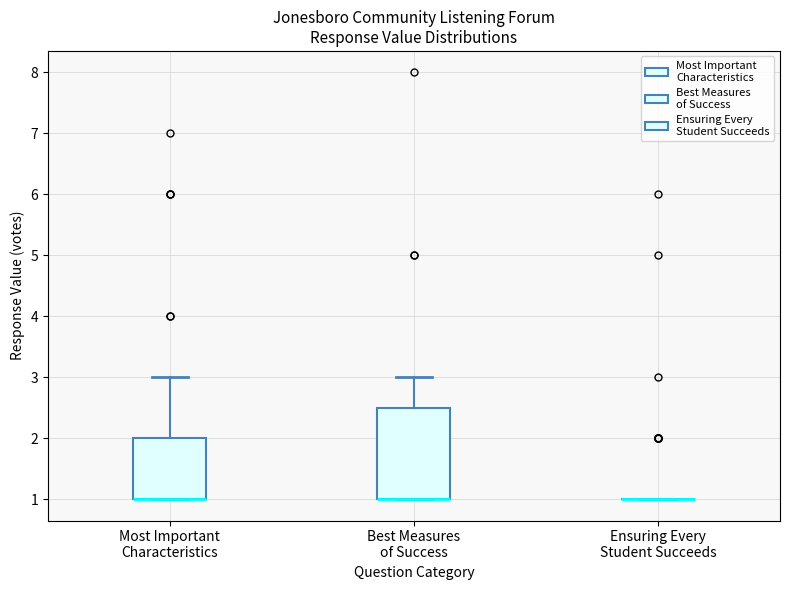

Where is the upper edge of the box for Most Important Characteristics on the y-axis? The values are not printed on the chart, so give them approximately, as read against the axis.

2.0